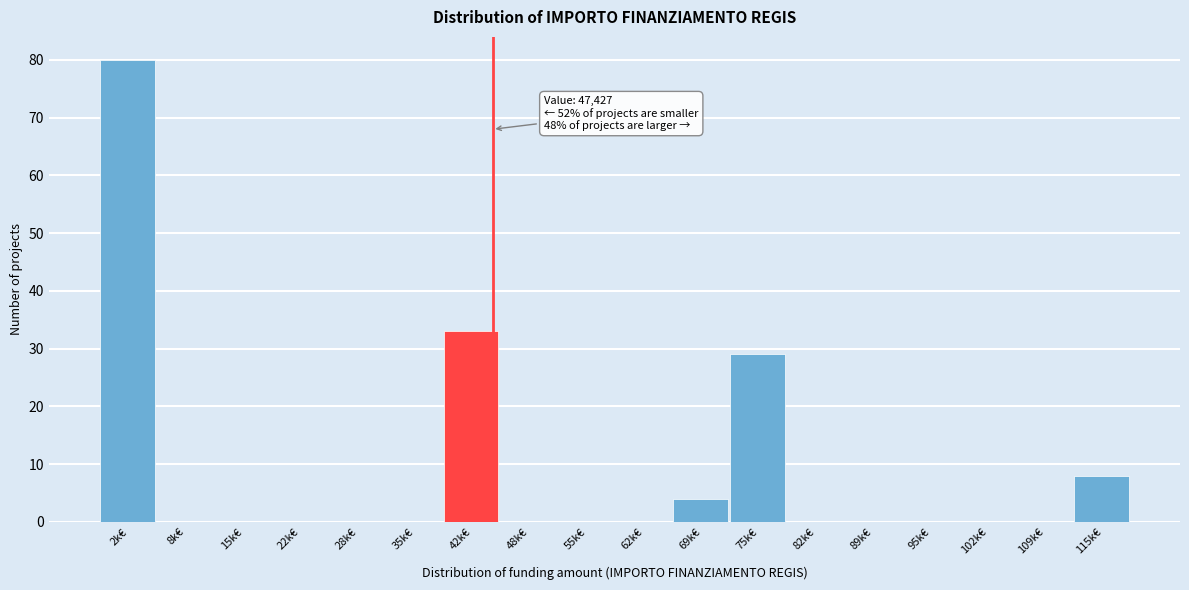

Reading right to left, extract all data points from this chart.

115k€=8	109k€=0	102k€=0	95k€=0	89k€=0	82k€=0	75k€=29	69k€=4	62k€=0	55k€=0	48k€=0	42k€=33	35k€=0	28k€=0	22k€=0	15k€=0	8k€=0	2k€=80